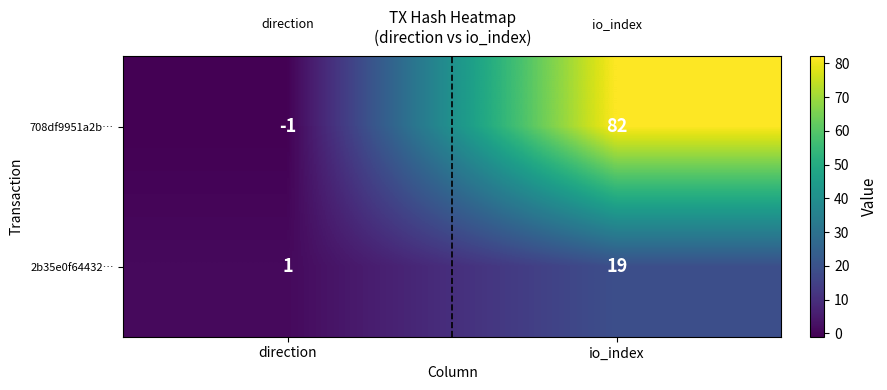

At how many categories does at least one series exceed 75?

1